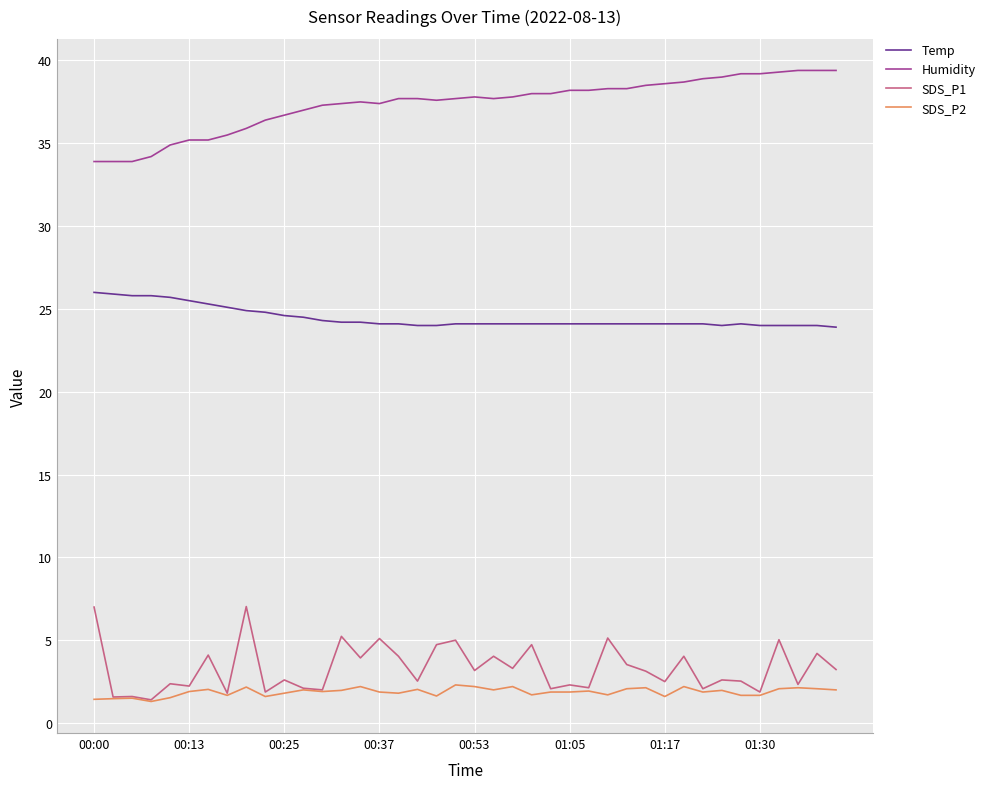

True or false: Humidity and Temp cross at least once.

False